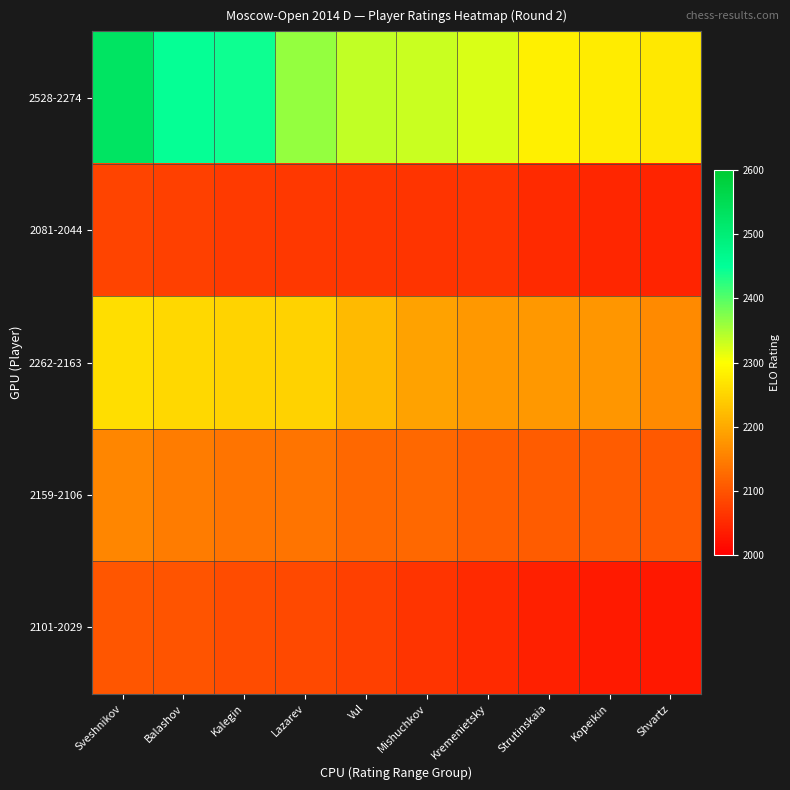

Which series has the largest total across all categories?

2528-2274